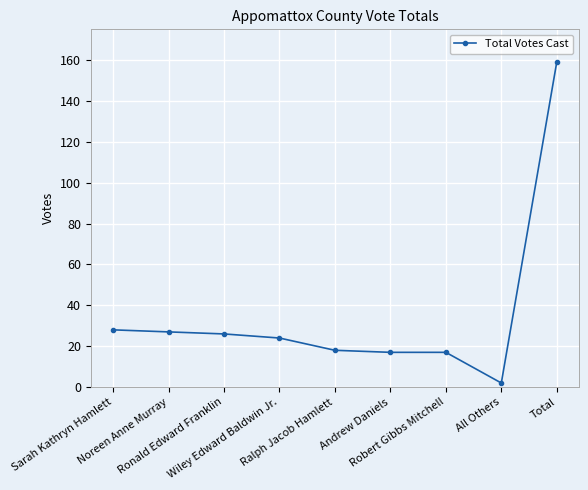

What is the value of the 7th point from the left?

17